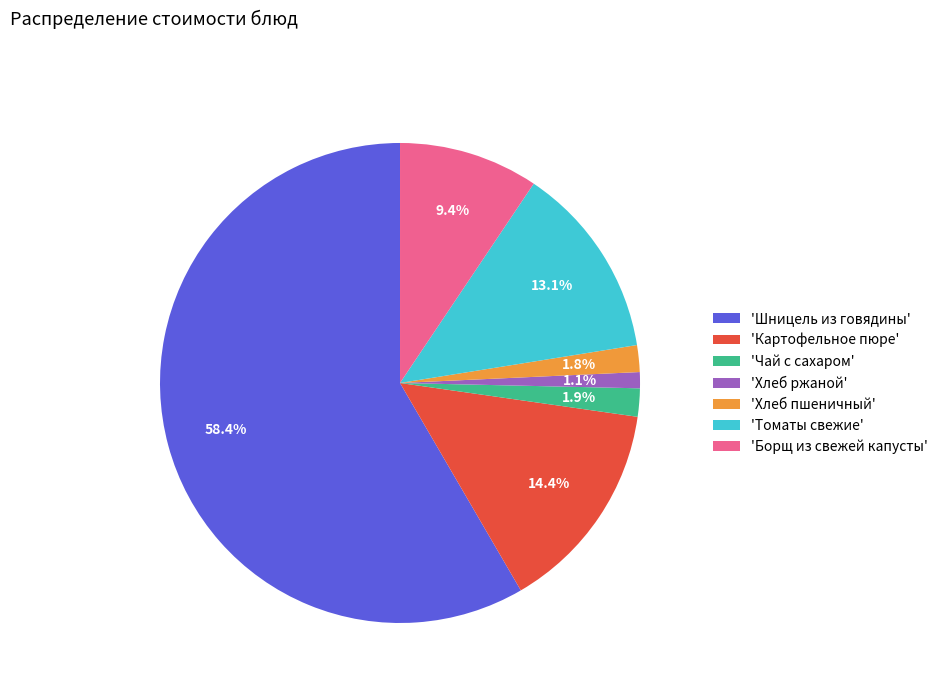

How many segments does this pie chart have?

7